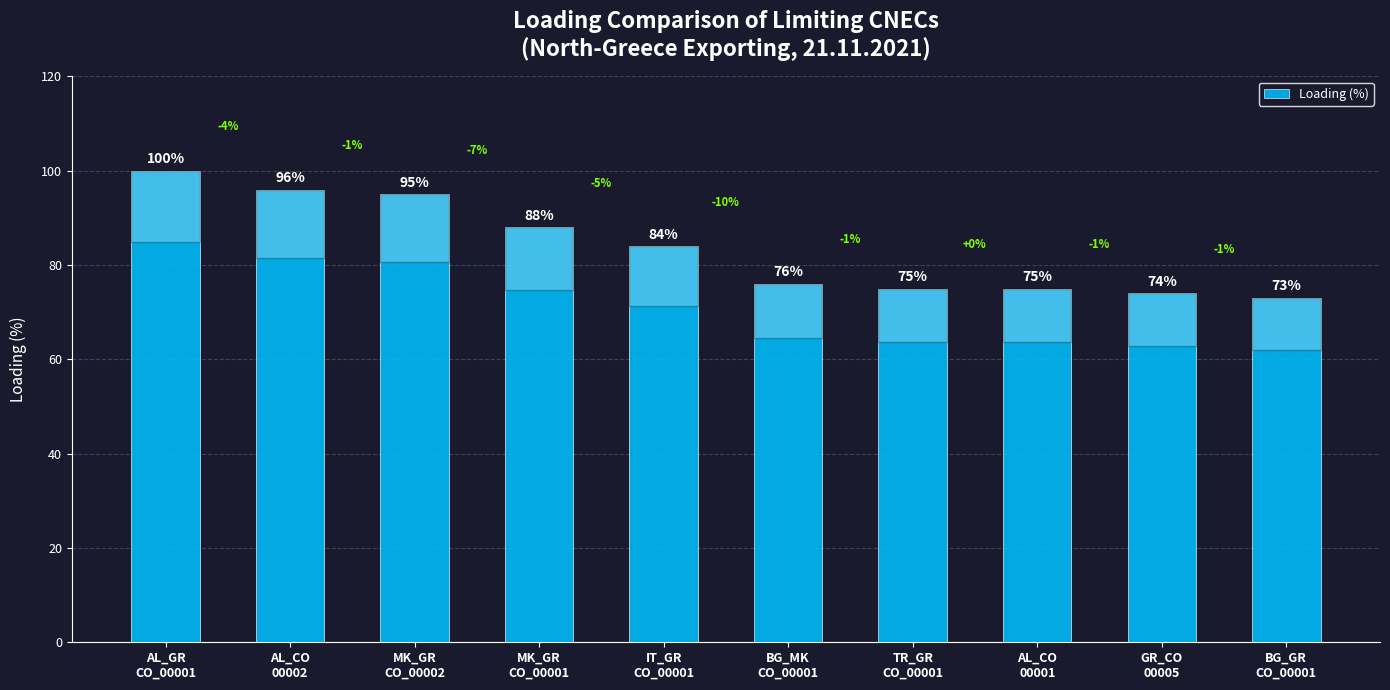

The value at BG_GR
CO_00001 is 101. True or false?

False